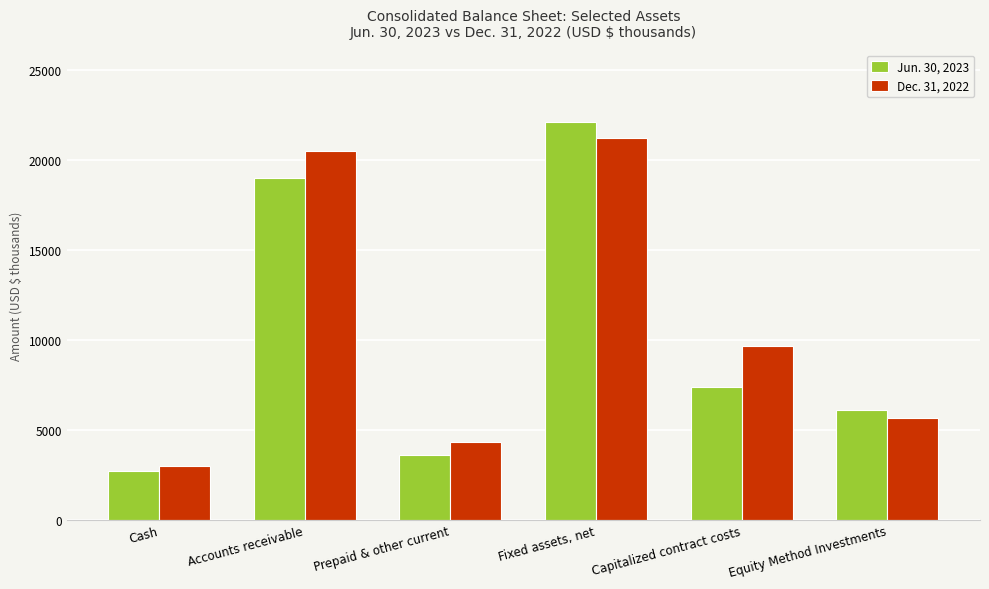

Where does the Jun. 30, 2023 series first go above 7352?

Accounts receivable